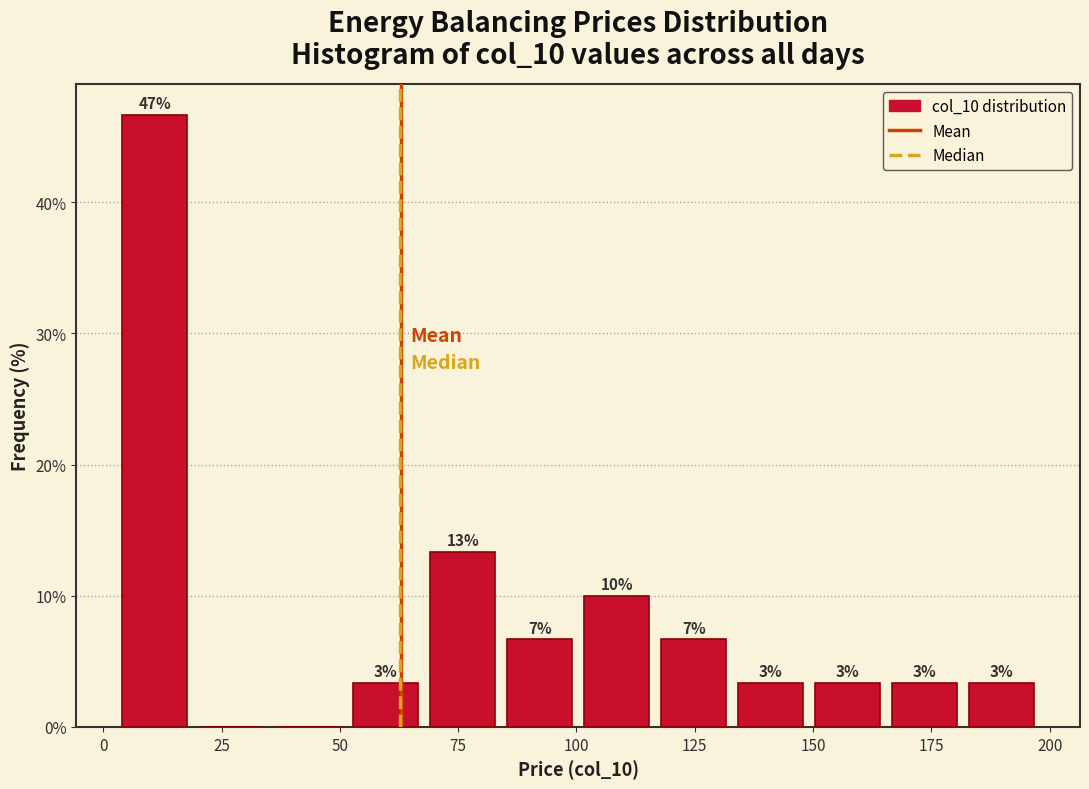

Around what value on the x-axis is the tallest bar? Give the approximate position of its centre, as read against the axis.

10